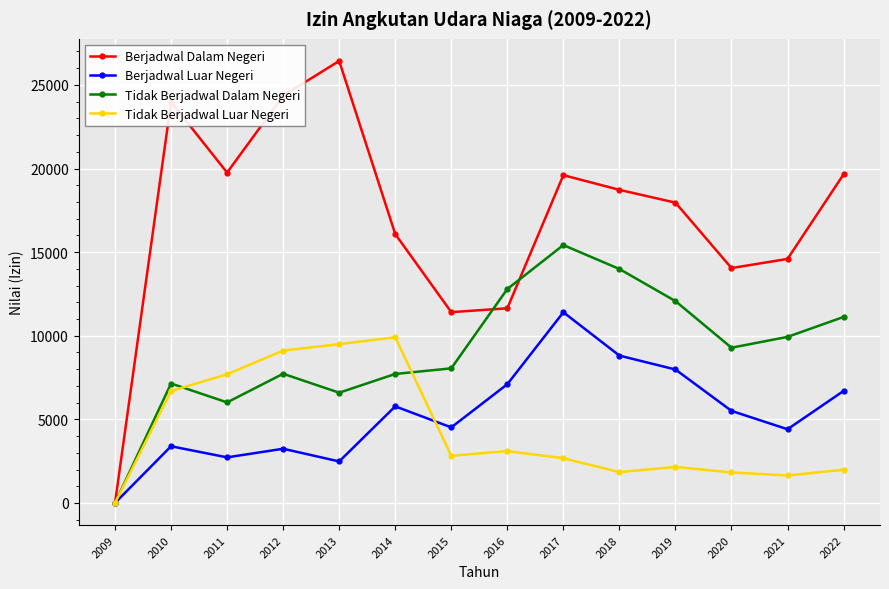

Which series has the widest spread of values?

Berjadwal Dalam Negeri